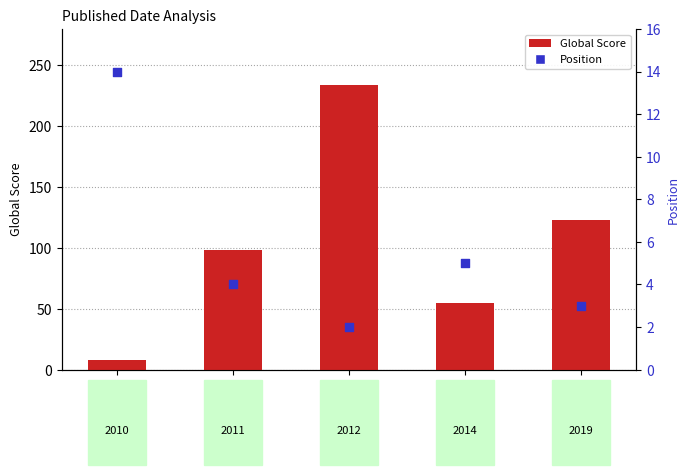

Which series has the largest total across all categories?

Global Score